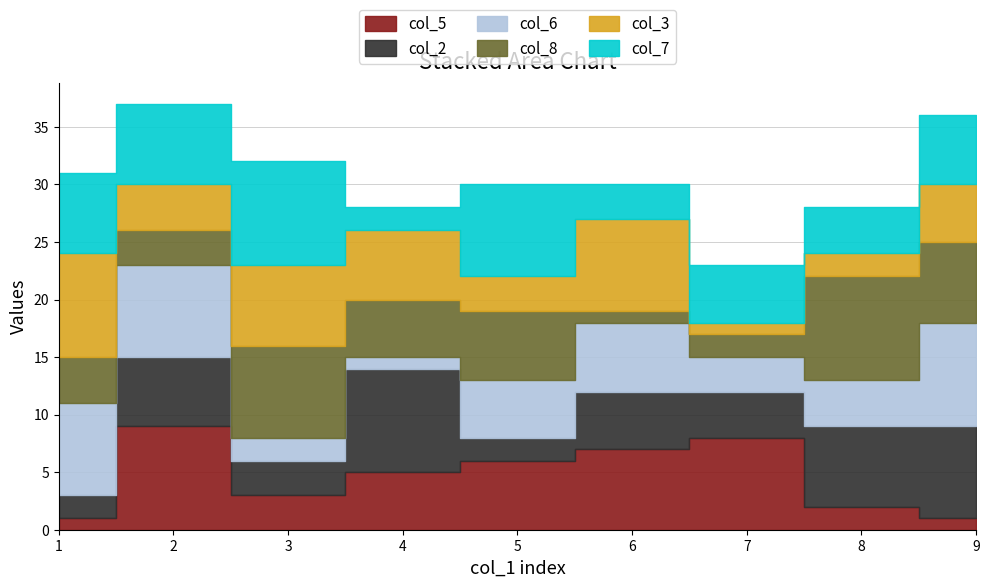

List the labels in order of col_2 value, largest first.

4, 9, 8, 2, 6, 7, 3, 1, 5